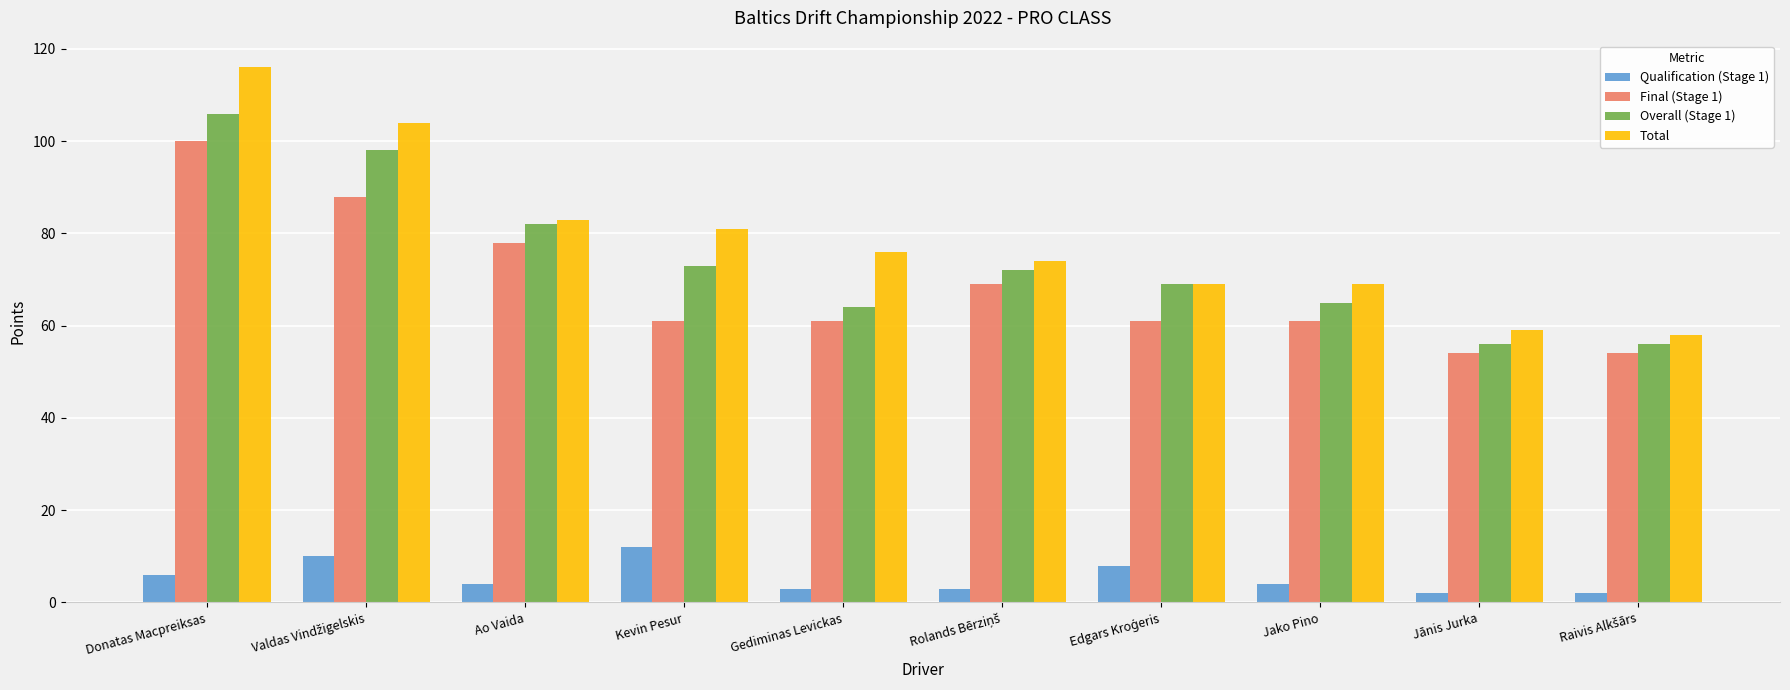

How many bars are there in total?

40